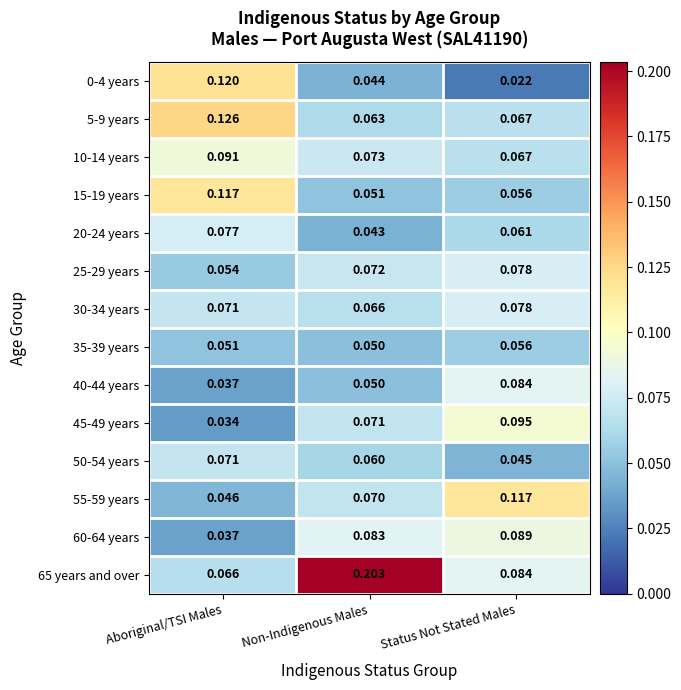

Is the value of 0-4 years at Status Not Stated Males greater than the value of 15-19 years at Status Not Stated Males?

No